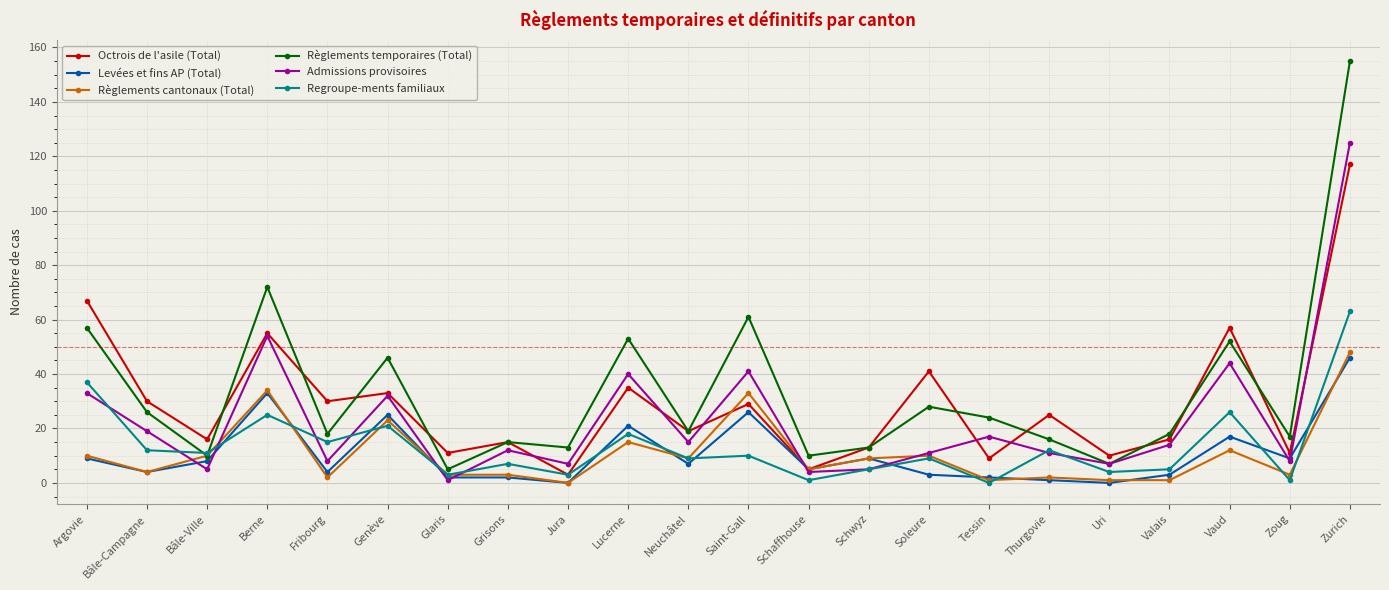

Does the chart display data point markers on the line(s)?

Yes